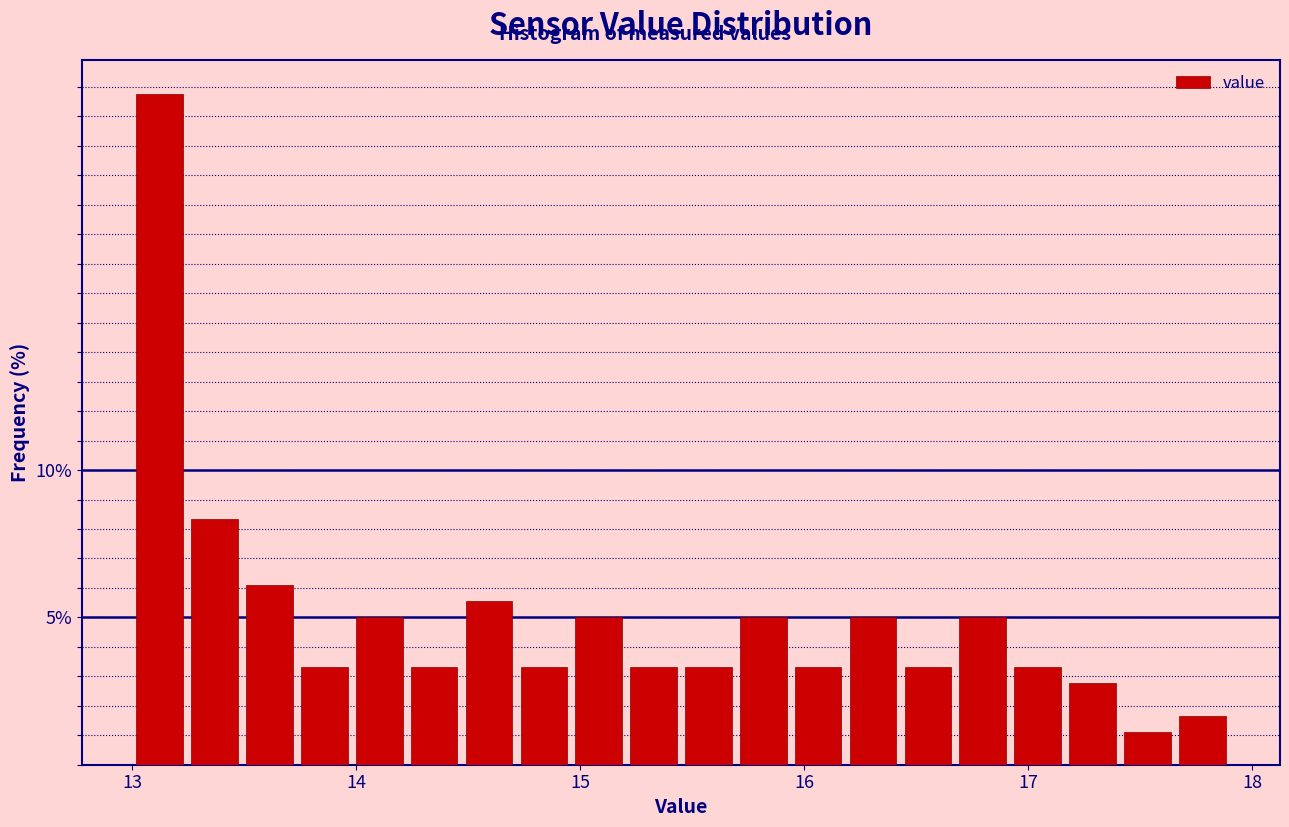

Around what value on the x-axis is the tallest bar? Give the approximate position of its centre, as read against the axis.

13.1